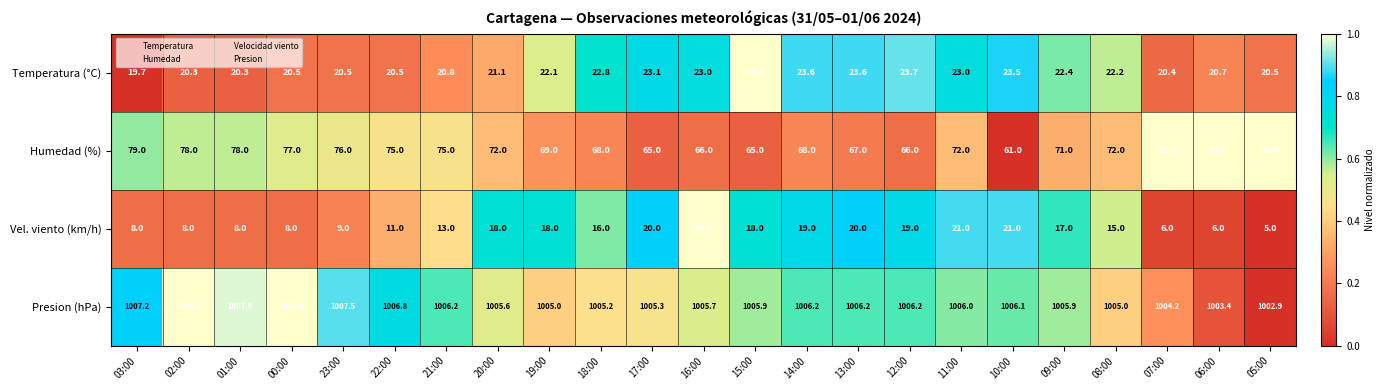

Which category has the lowest value in the Humedad (%) series?

10:00